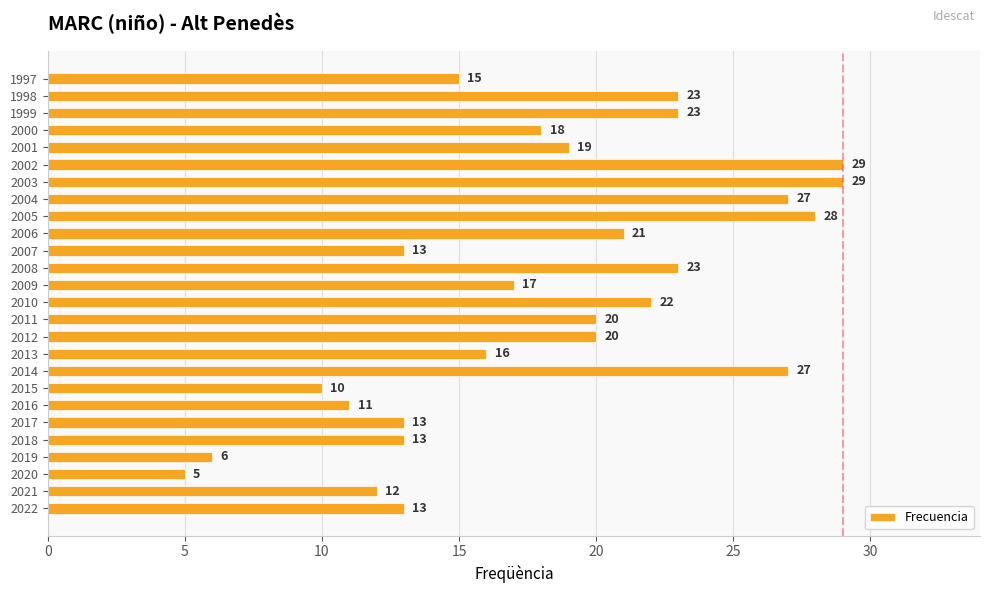

Which label corresponds to the smallest value in the chart?

2020